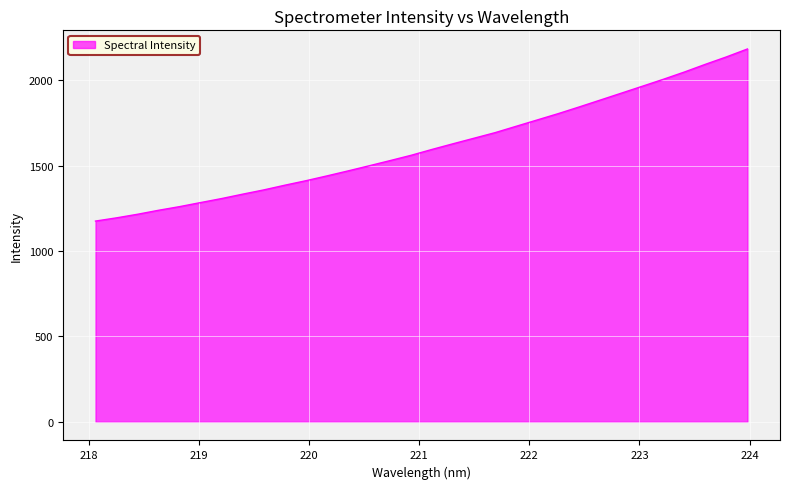

What is the smallest value displayed?

1176.1